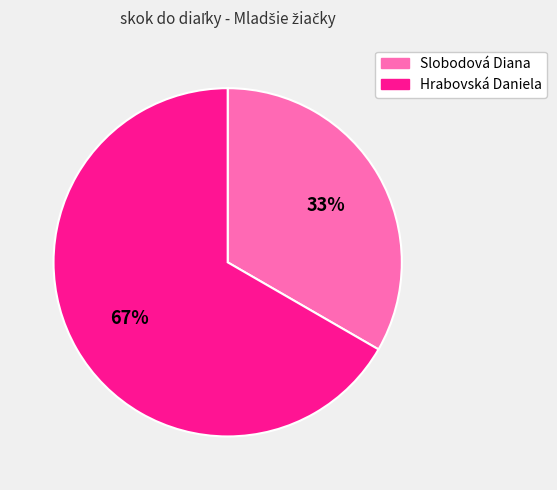

The Slobodová Diana slice represents 24% of the pie. True or false?

False